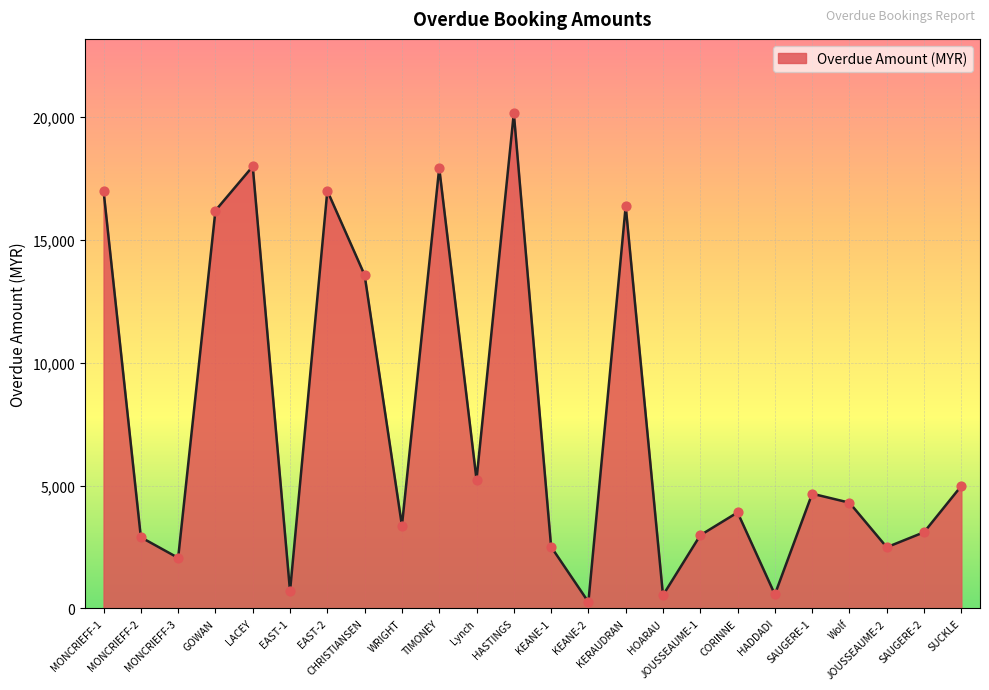

What is the greatest value displayed?

20160